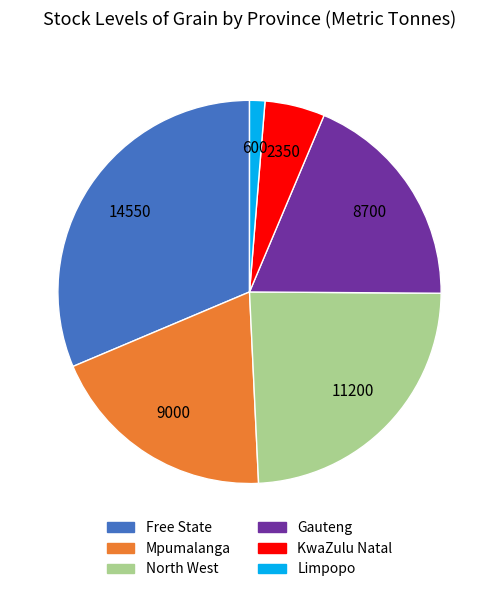

Is there a majority slice in this chart?

No